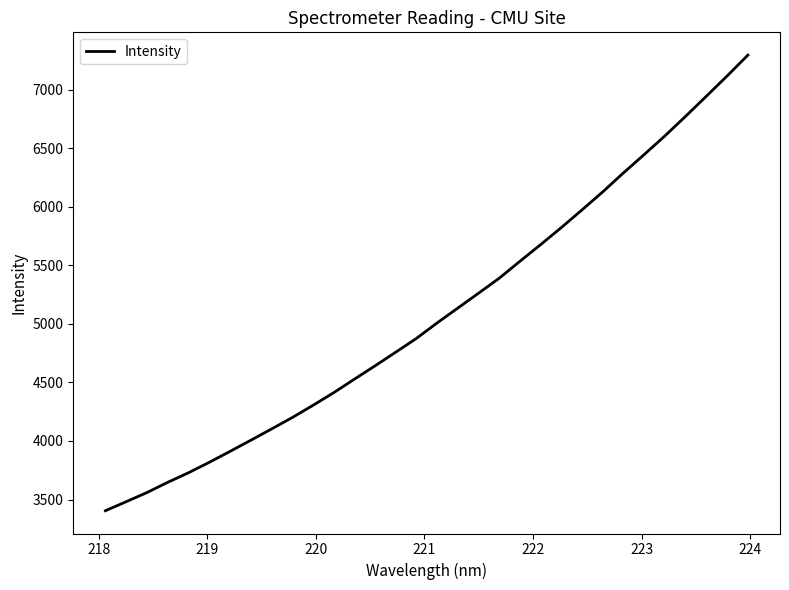

What is the minimum value shown in the chart?

3404.4